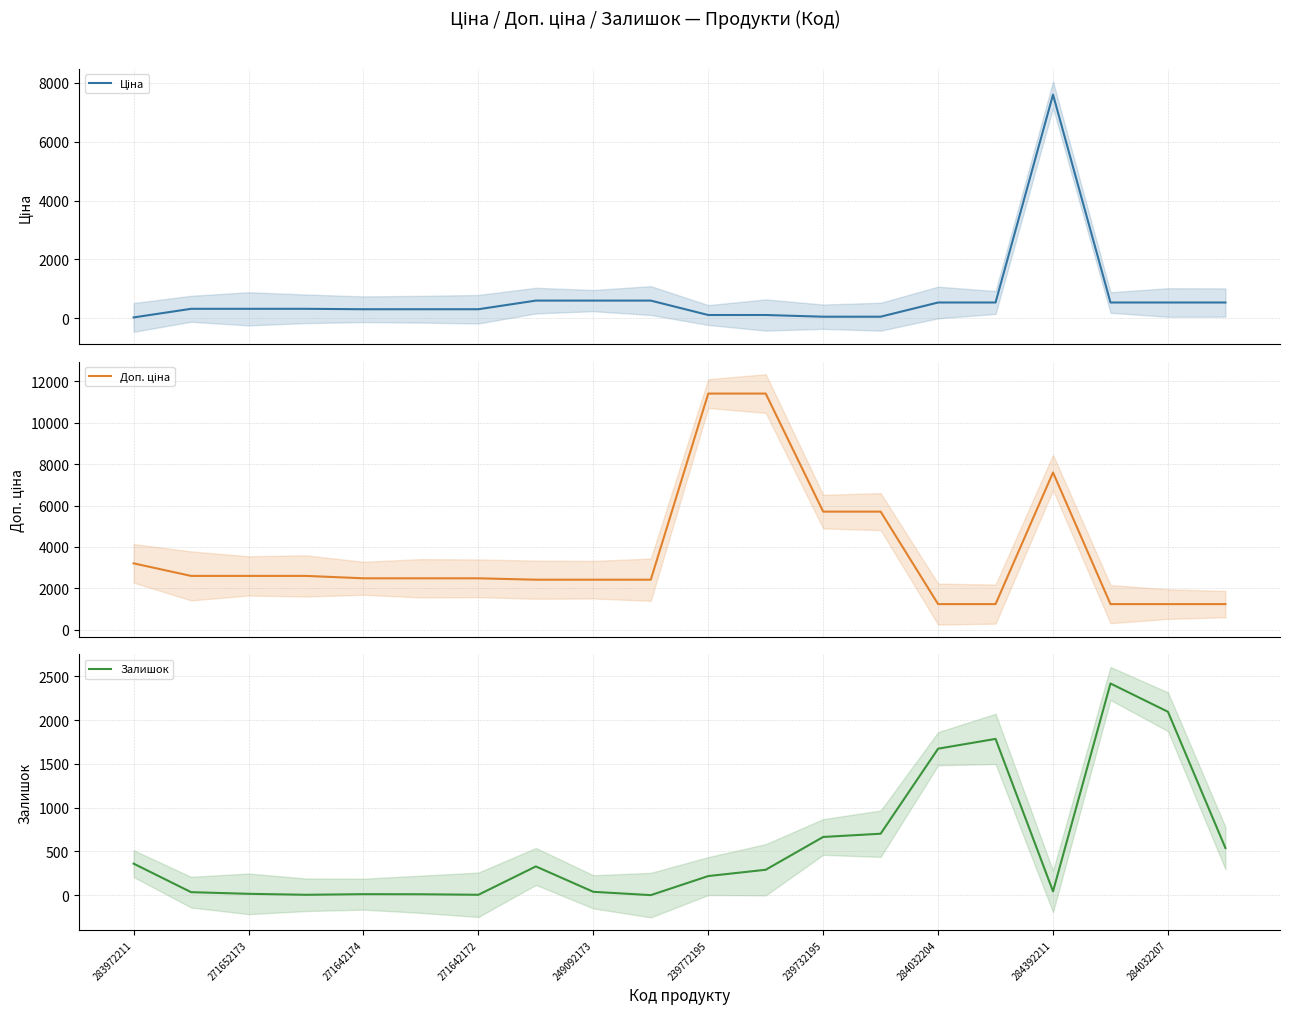

Count the number of data series in this chart.

3